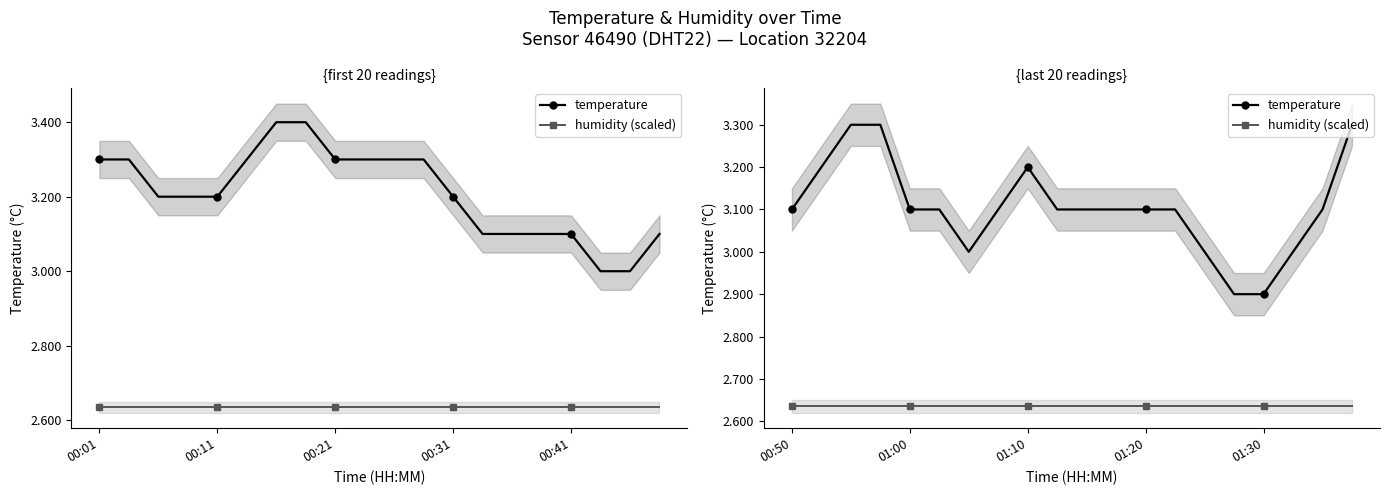

What is the smallest value displayed?

2.6